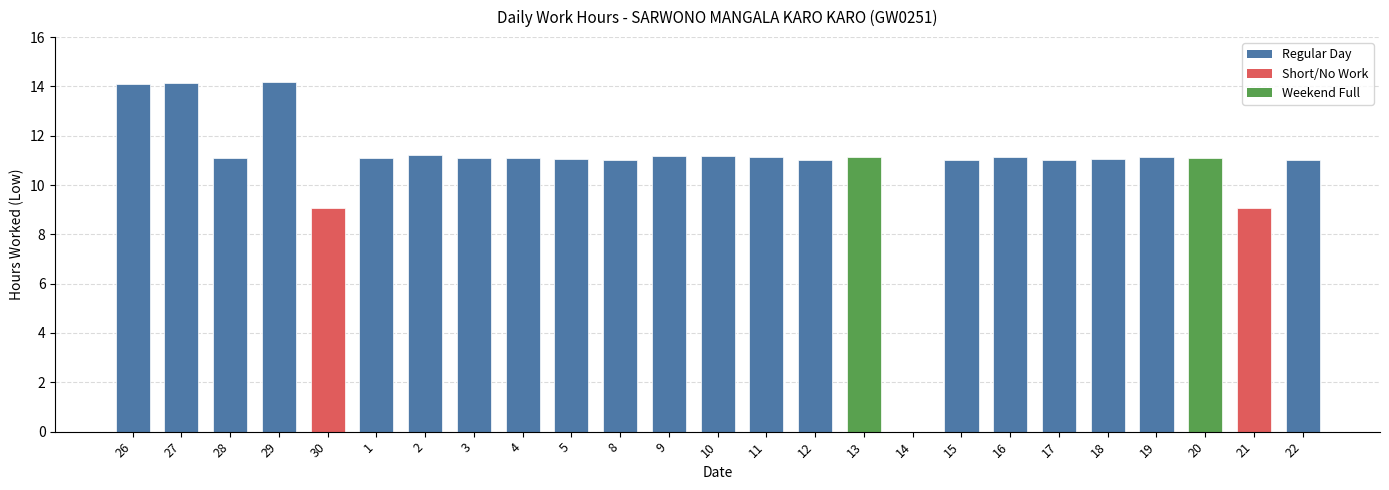

Approximately how many times larger is the value at 5 compared to 19?

1.0